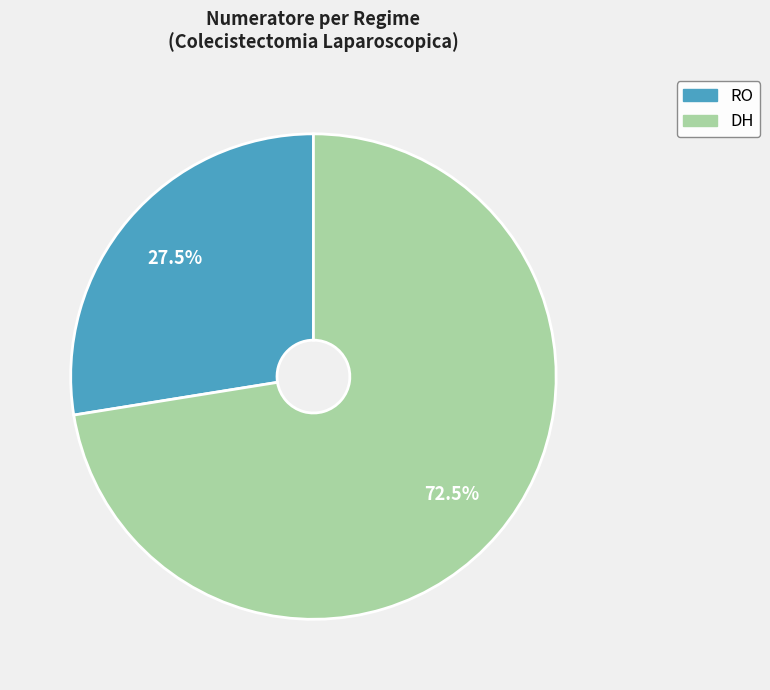

To the nearest percent, what is the average slice percentage?

50%